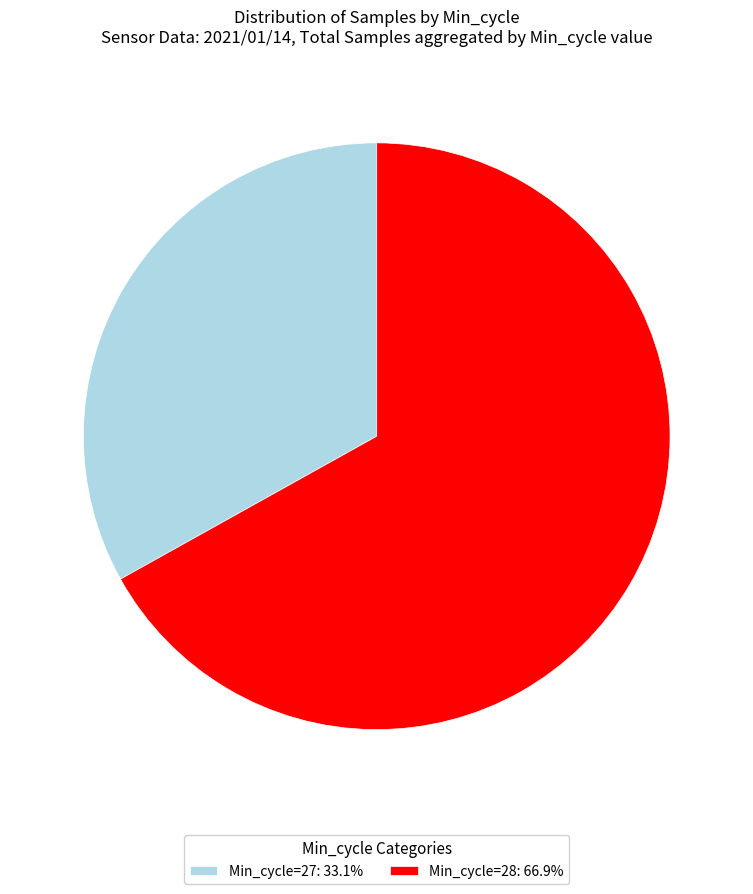

Combined, do Min_cycle=27: 33.1% and Min_cycle=28: 66.9% account for over 50%?

Yes